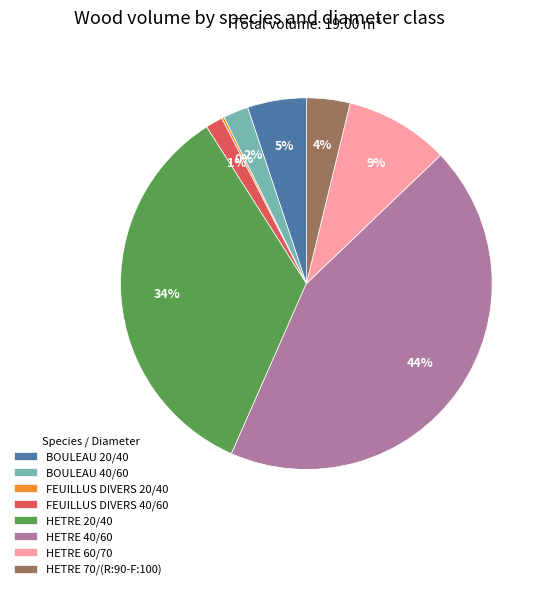

To the nearest percent, what portion does BOULEAU 20/40 represent?

5%